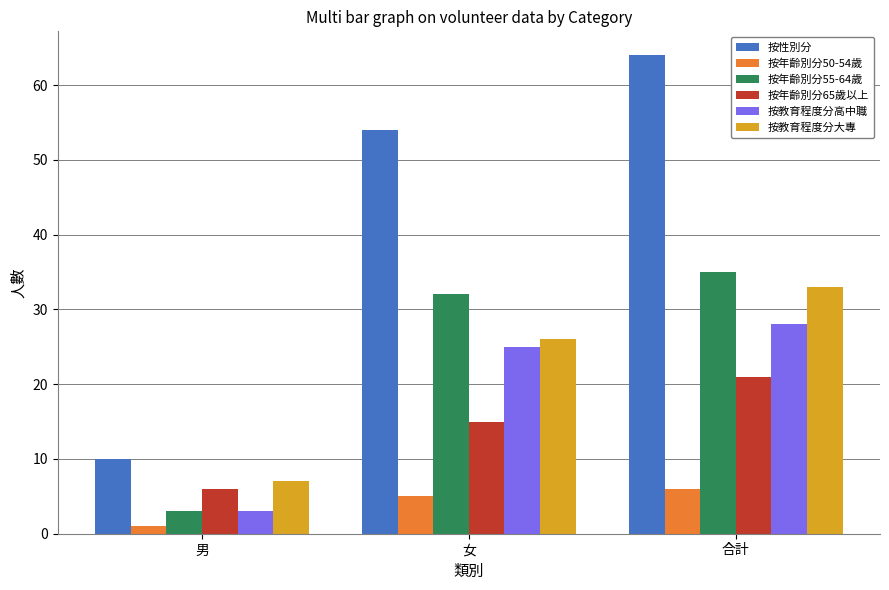

What position from the right is 女?

2